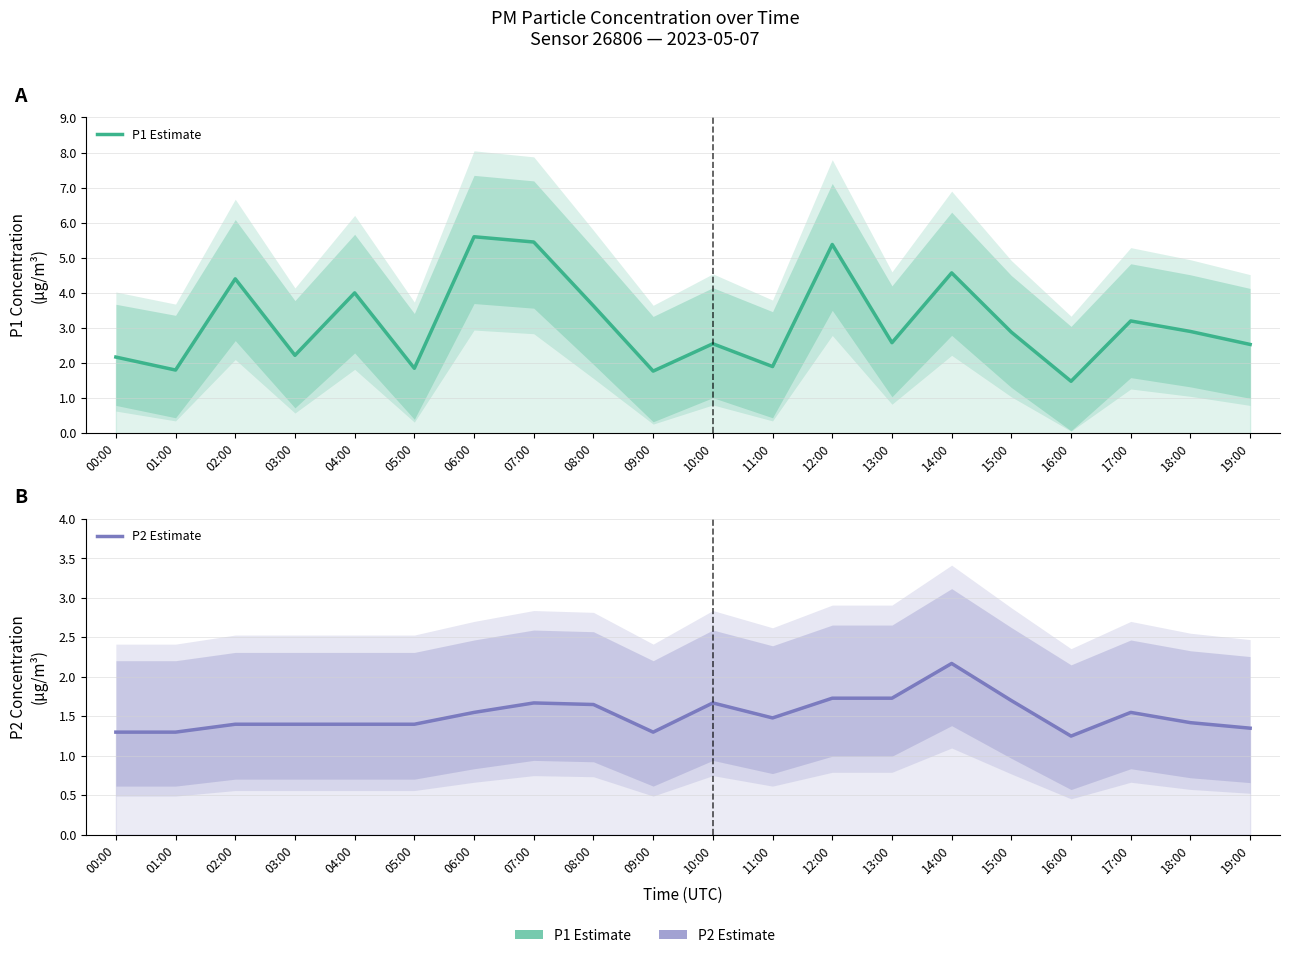

What is the difference between the highest and lowest values at 08:00?

2.0